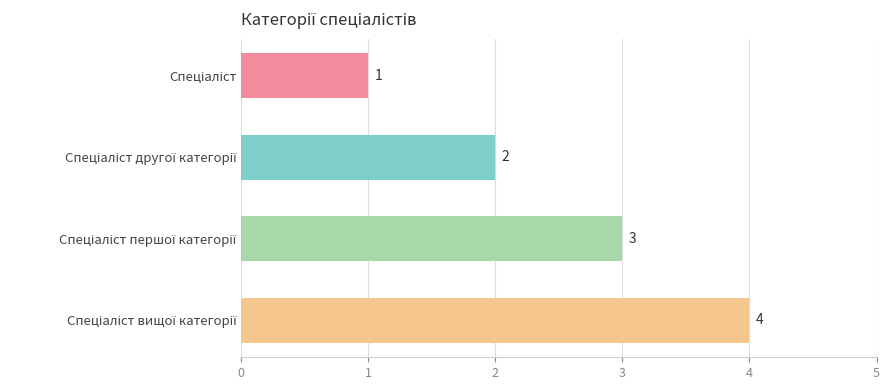

Count the values in the range 2 to 4.

3